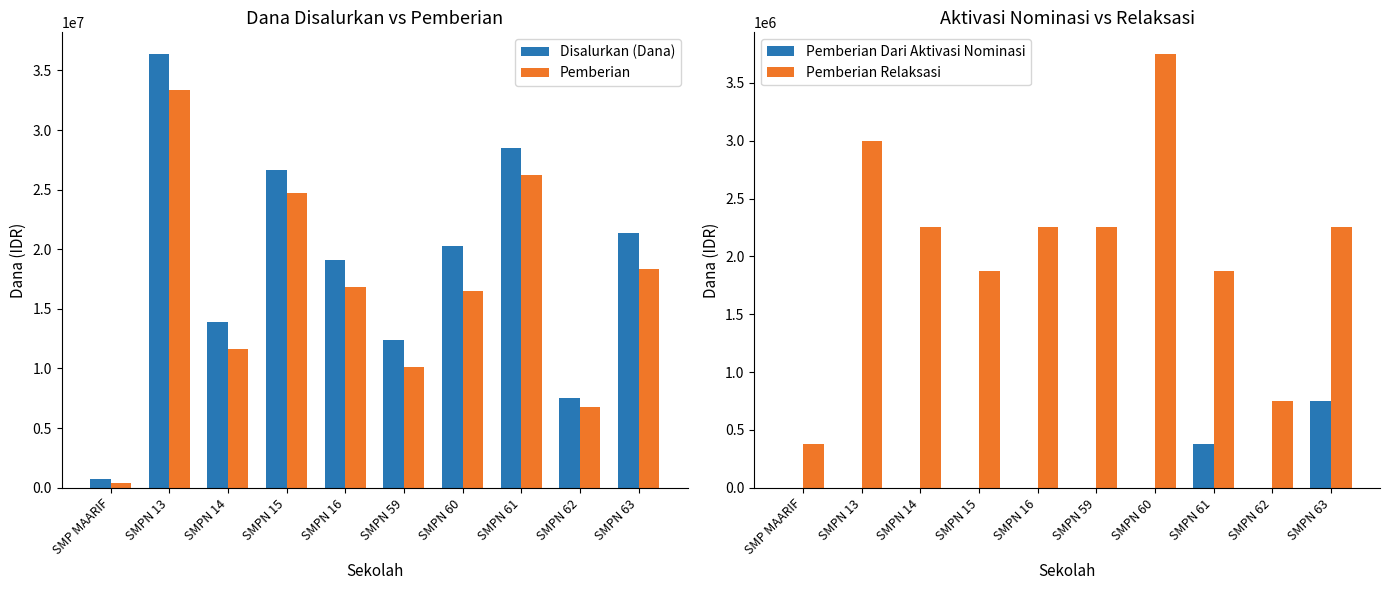

Count the Pemberian Relaksasi values in the range 1875000 to 2250000.

6